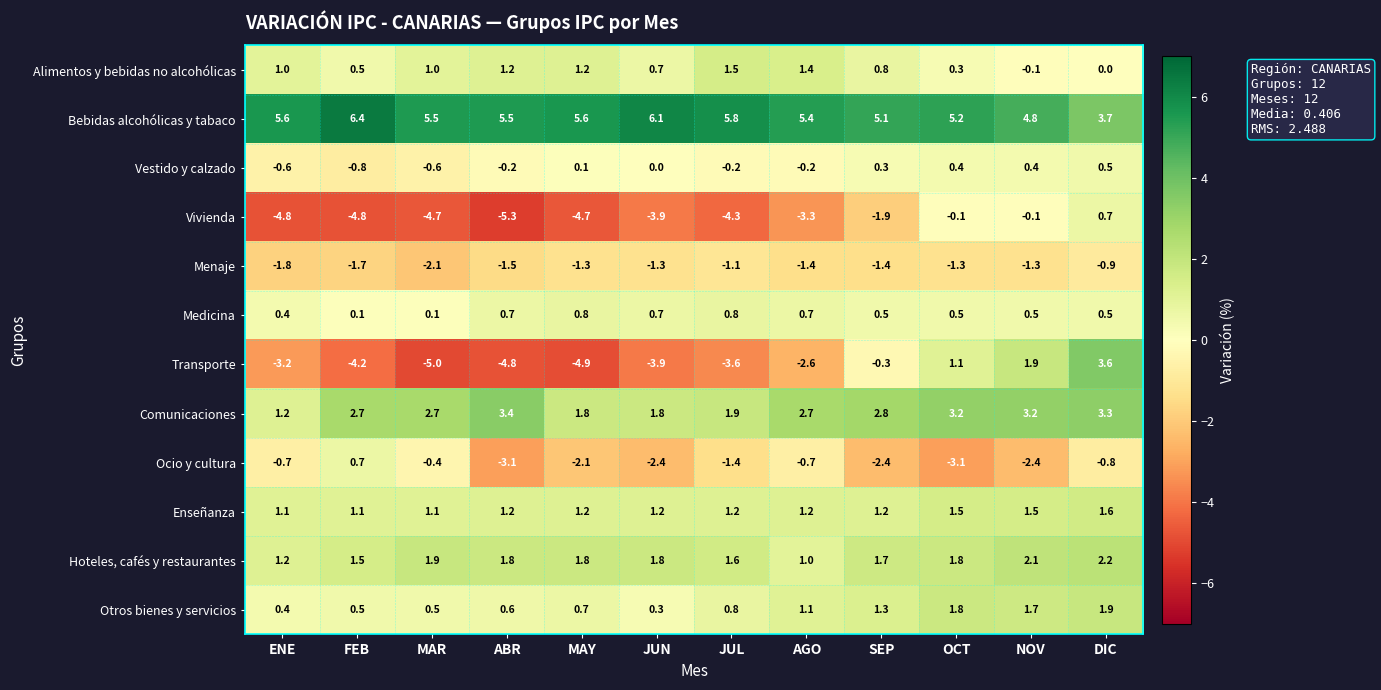

Which category has the highest value in the Vestido y calzado series?

DIC